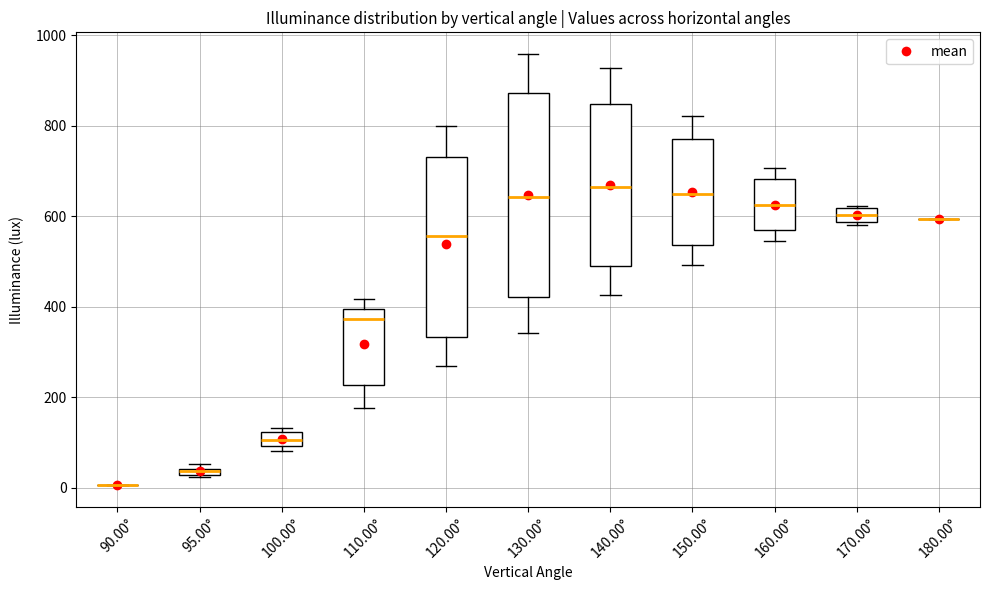

Comparing the boxes themselves (not the whiskers), which one is the tallest?

130.00°